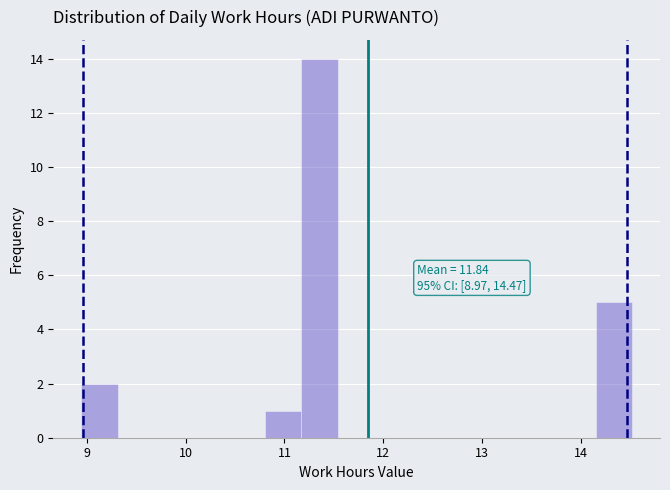

Read against the x-axis, roughly where is the centre of the tallest bar?

11.4